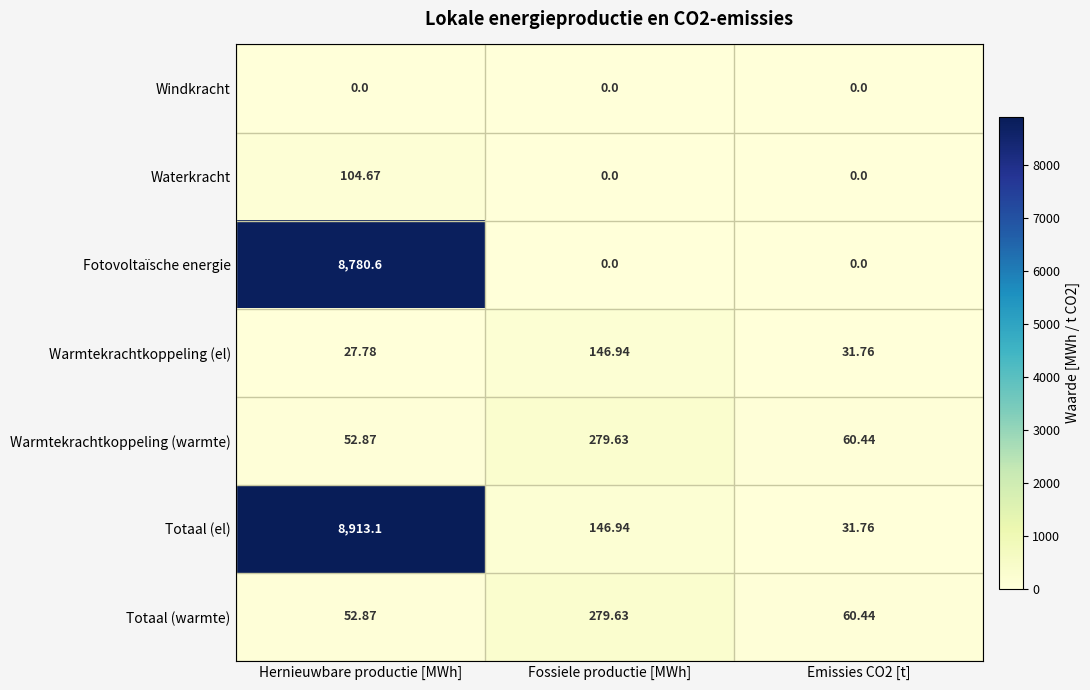

Where does the Warmtekrachtkoppeling (warmte) series first go above 60?

Fossiele productie [MWh]